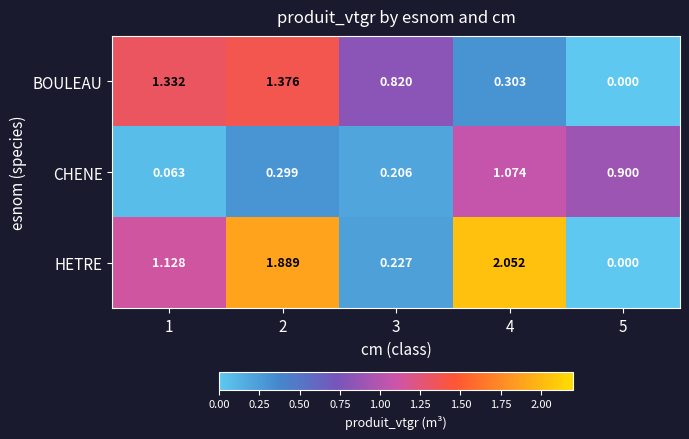

List the series in order of their overall mean, lowest first.

CHENE, BOULEAU, HETRE